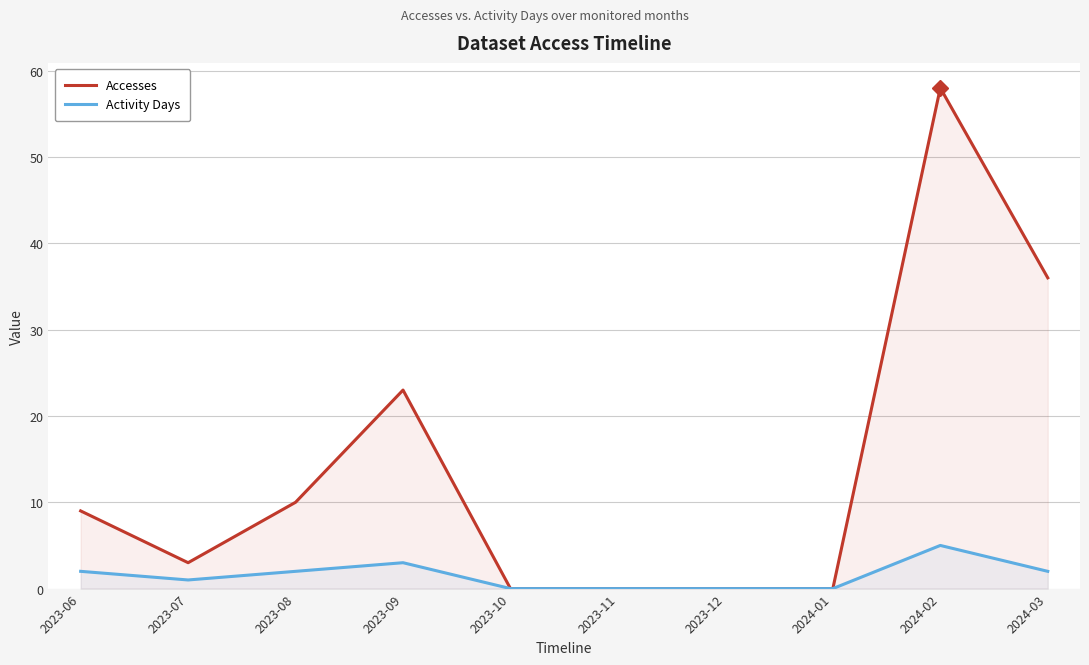

Count the number of categories in the chart.

10